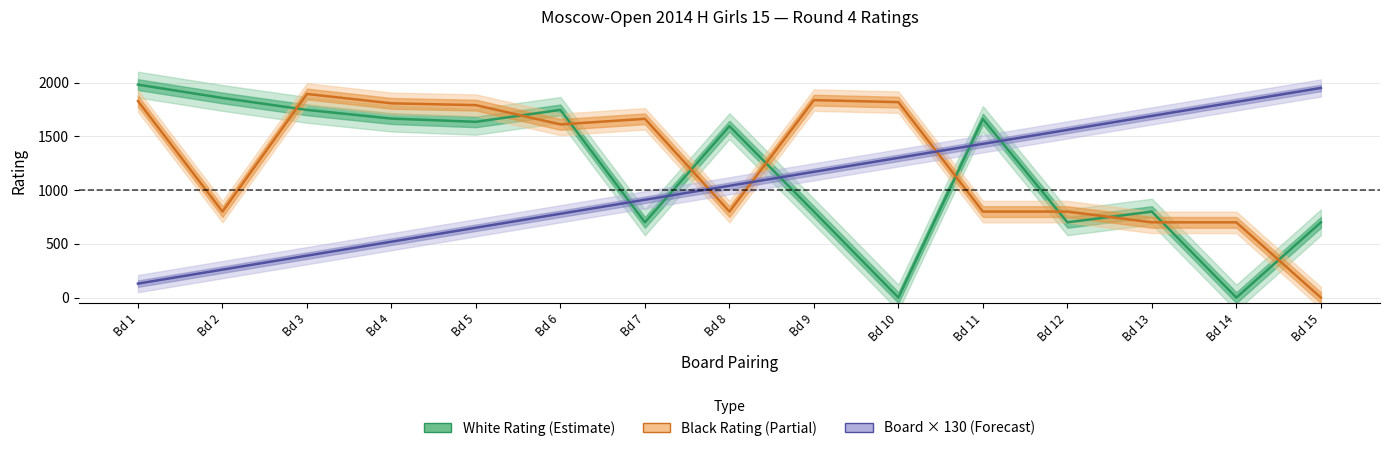

Between Bd 4 and Bd 12, which series saw the biggest shift?

Board × 130